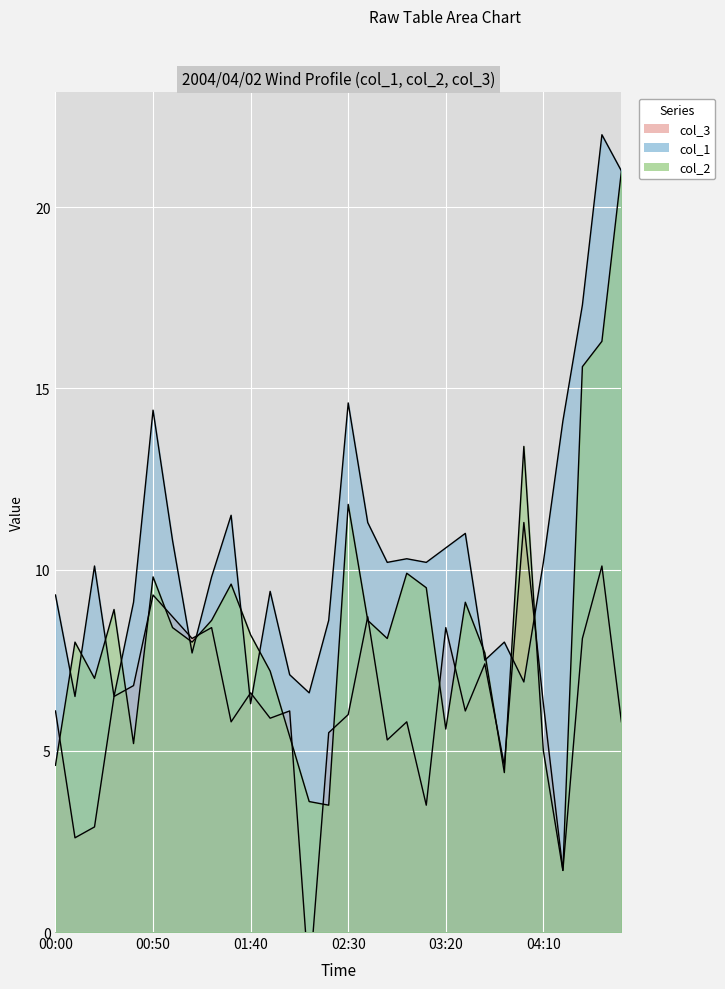

Where is the first local maximum for col_2?

00:10